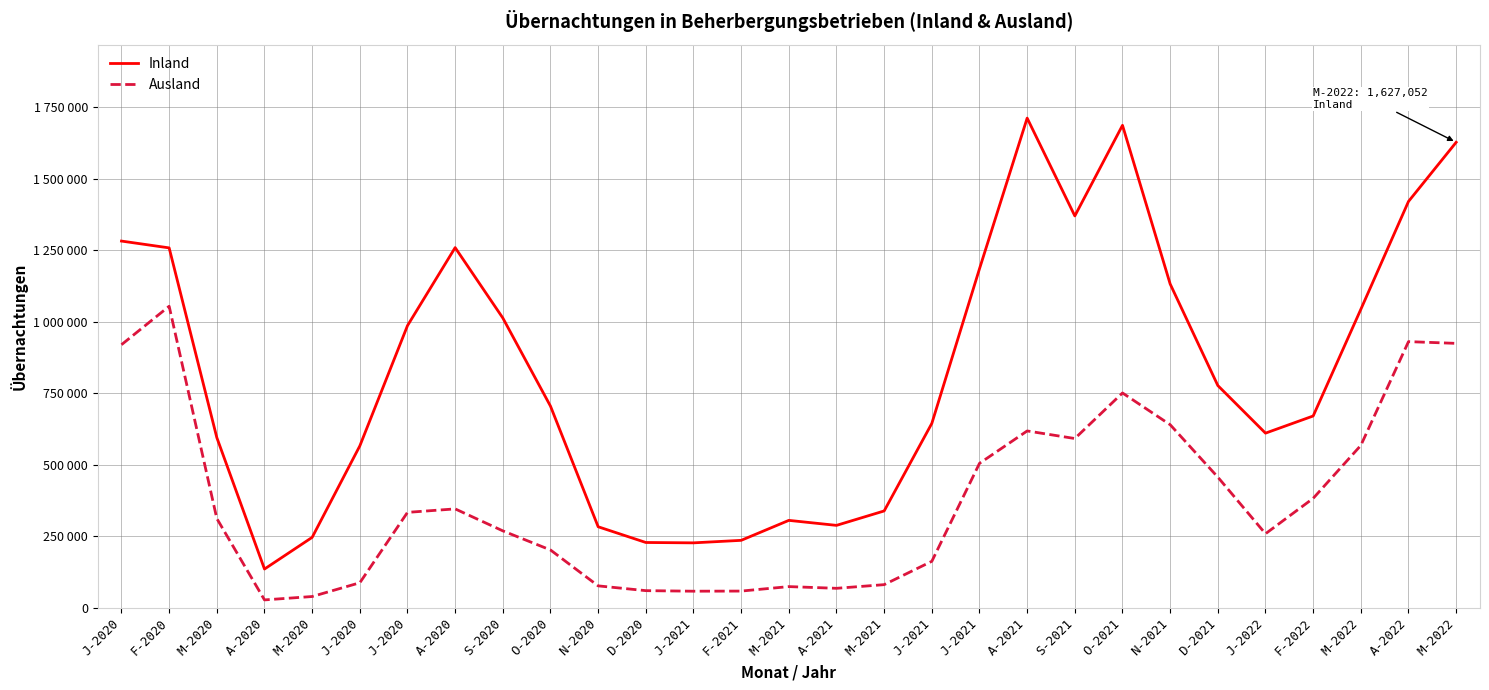

Does the chart have visible grid lines?

Yes